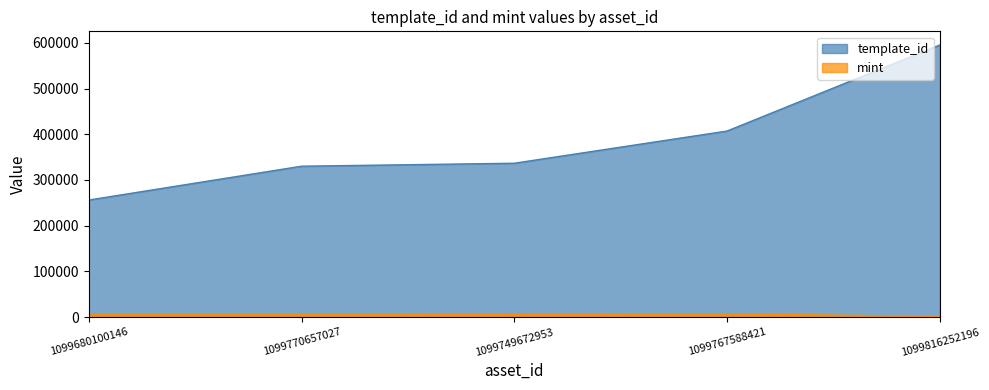

What is the total value across all series at 1099816252196?

597023